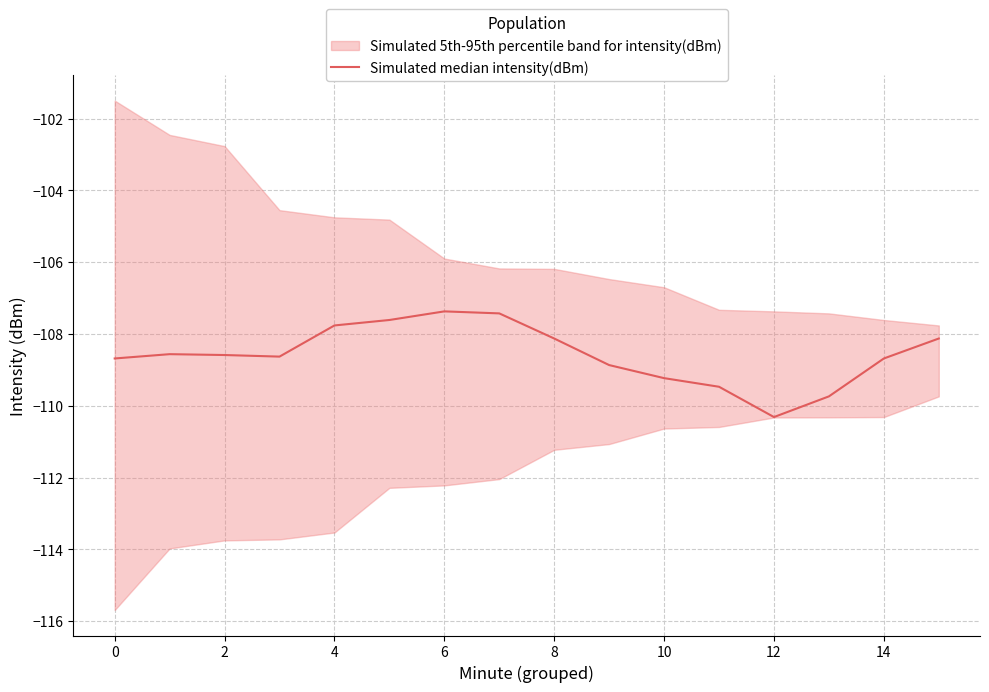

Reading left to right, list all the values displayed in this chart.

-108.7	-108.6	-108.6	-108.6	-107.8	-107.6	-107.4	-107.4	-108.1	-108.9	-109.2	-109.5	-110.3	-109.7	-108.7	-108.1